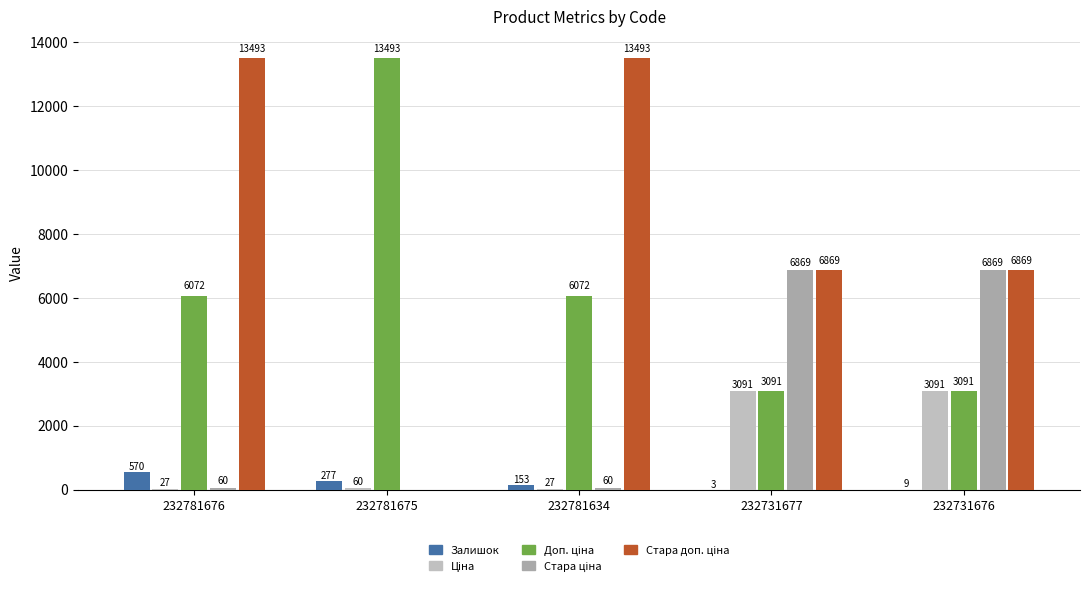

Count the number of categories in the chart.

5